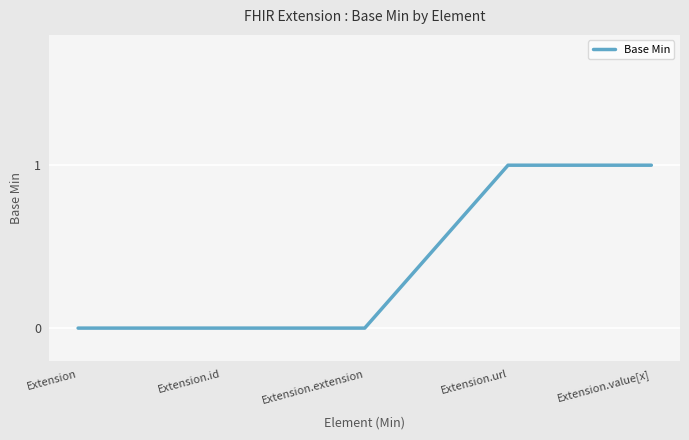

What position from the right is Extension.id?

4